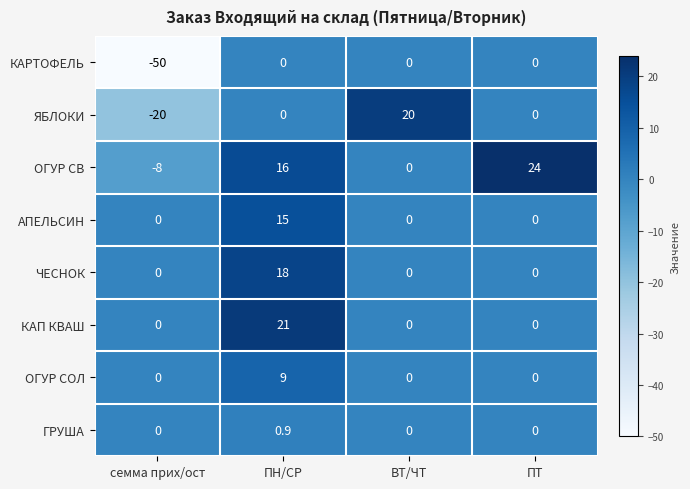

What is the minimum value shown in the chart?

-50.0